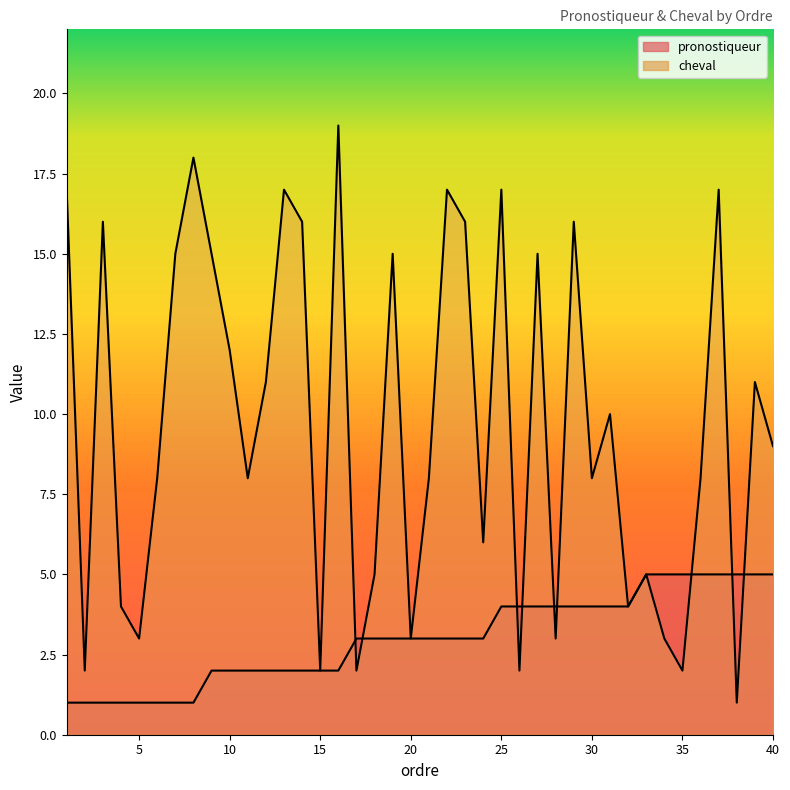

How many intersections are there between cheval and pronostiqueur?

9